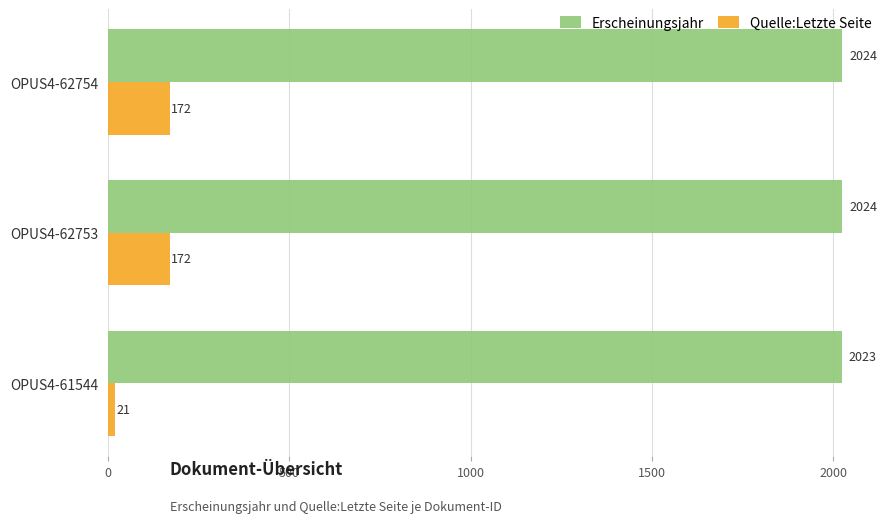

What is the difference between the second highest and minimum values in the Quelle:Letzte Seite series?

151